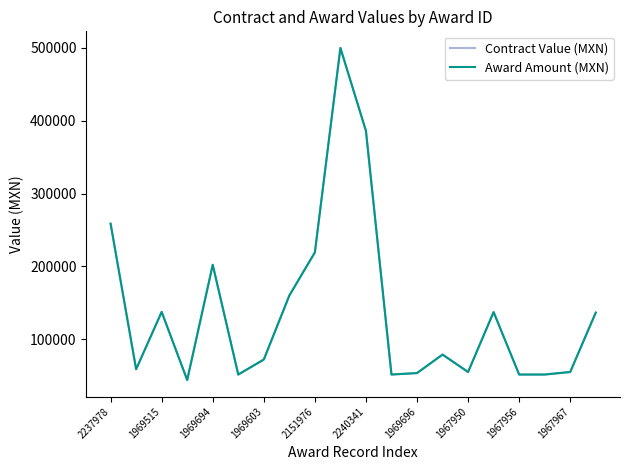

Does the chart display data point markers on the line(s)?

No